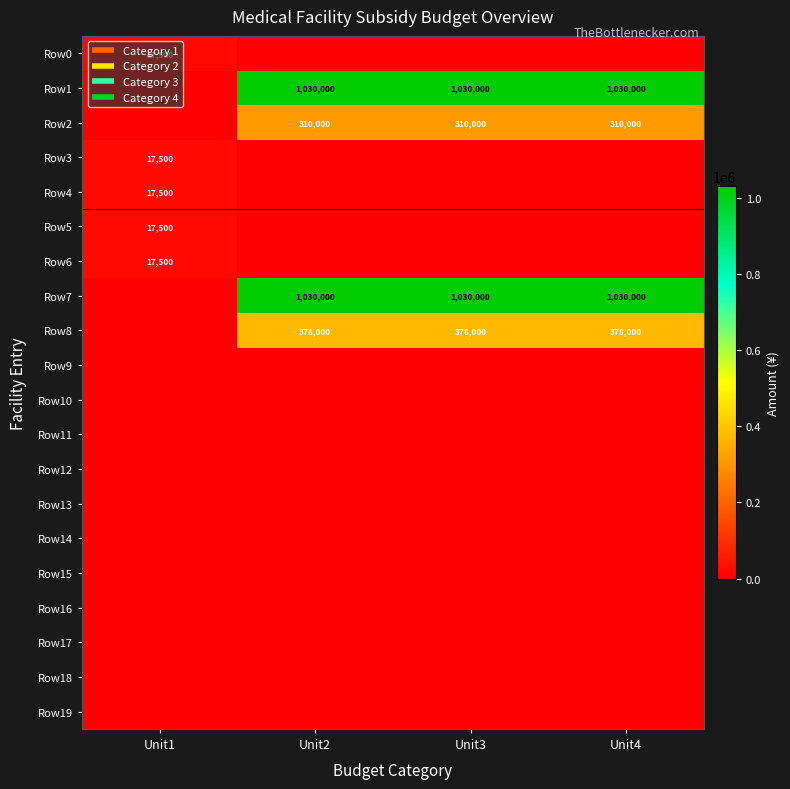

What is the difference between the second highest and minimum values in the Row8 series?

378000